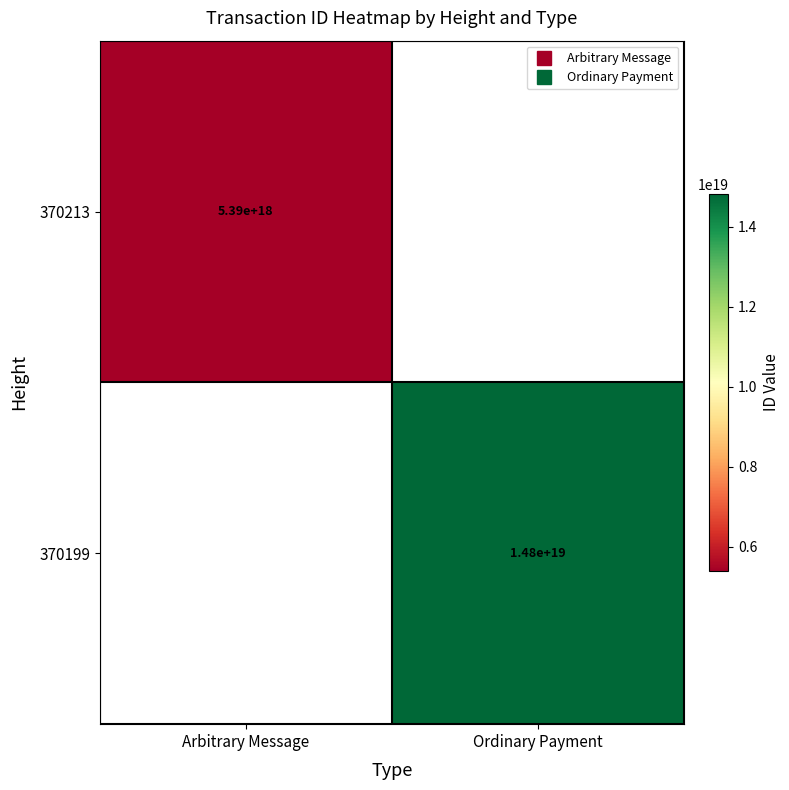

The 370213 series shows 5390686210796306432.0 at Arbitrary Message. True or false?

True